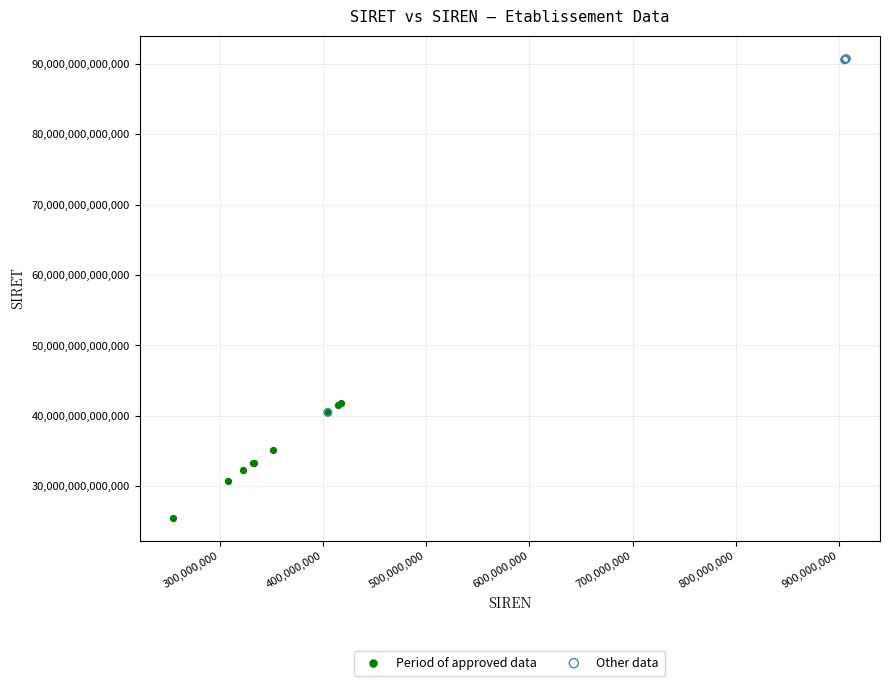

What are all the series names shown in the legend?

Period of approved data, Other data